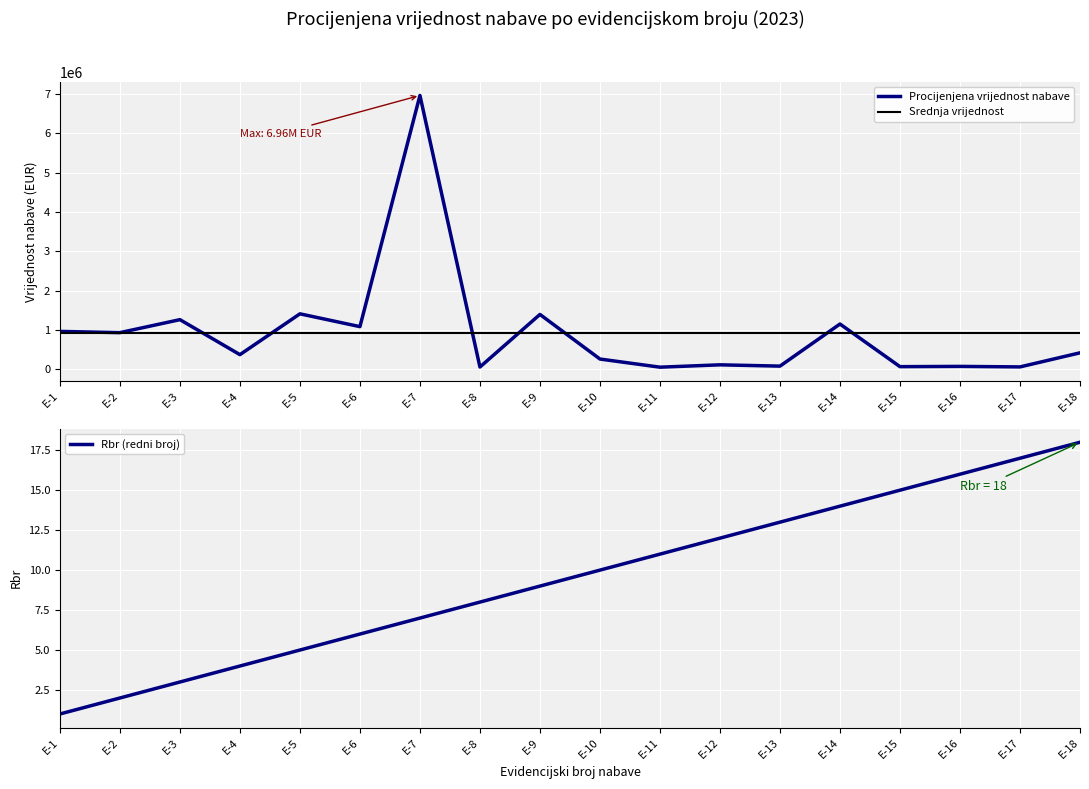

Rank the categories by Procijenjena vrijednost nabave value from lowest to highest.

E-11, E-8, E-17, E-15, E-16, E-13, E-12, E-10, E-4, E-18, E-2, E-1, E-6, E-14, E-3, E-9, E-5, E-7